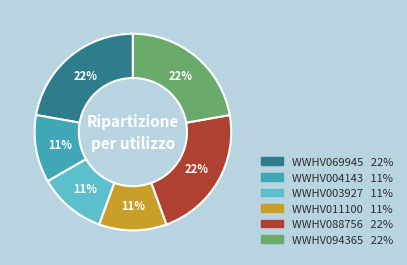

Combined, do WWHV003927 and WWHV088756 account for over 50%?

No